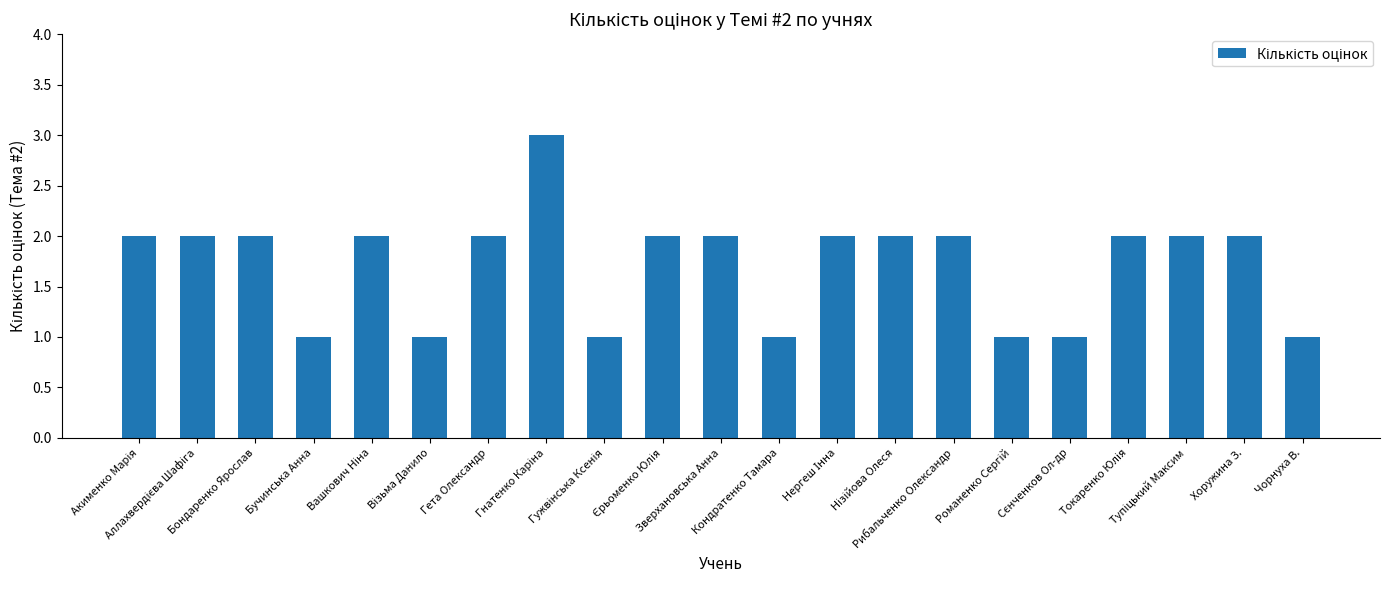

What is the sum of all values?

36